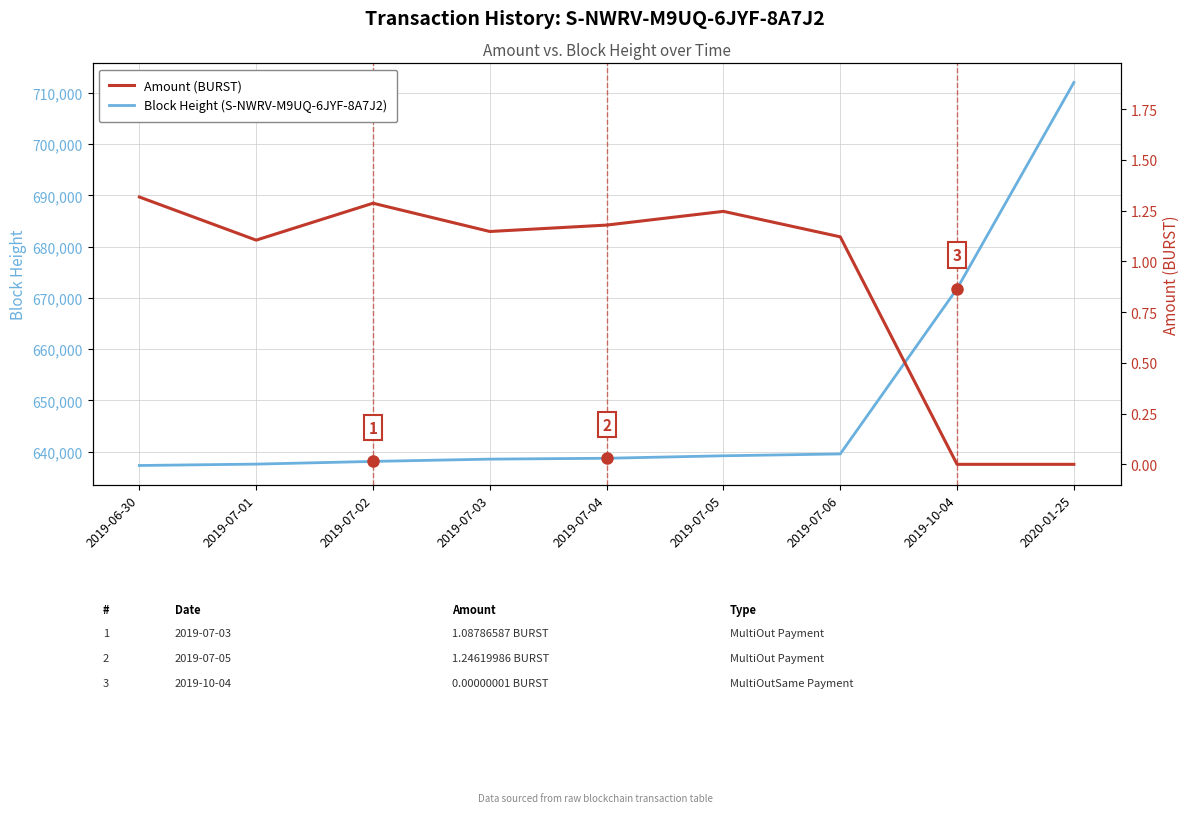

At which category is the sum across all series the highest?

2020-01-25